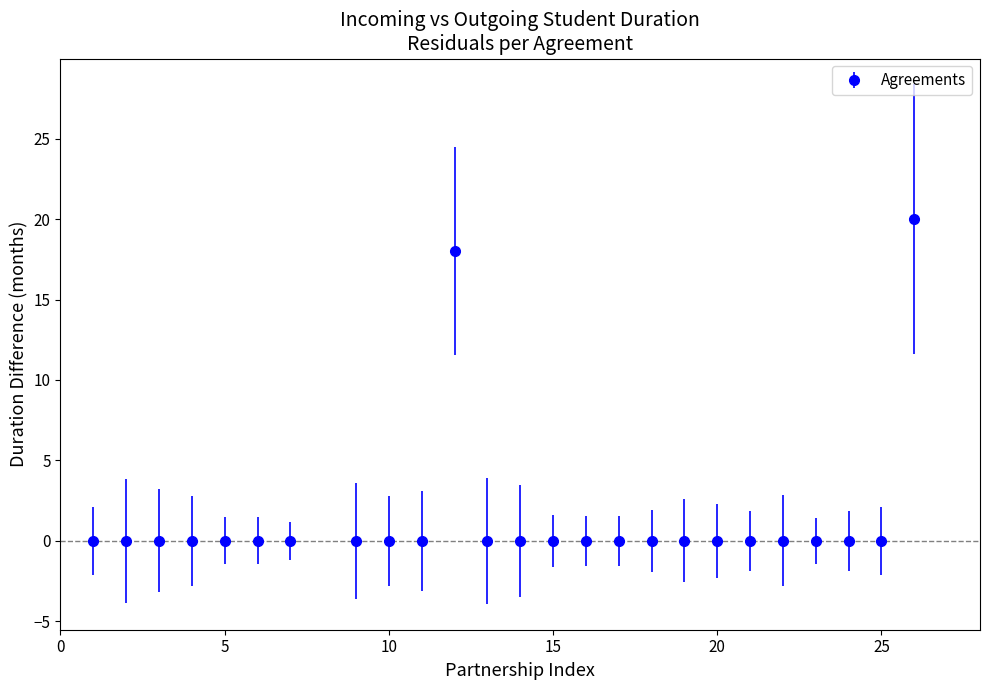

True or false: the data has more than 0 interior local peaks.

True